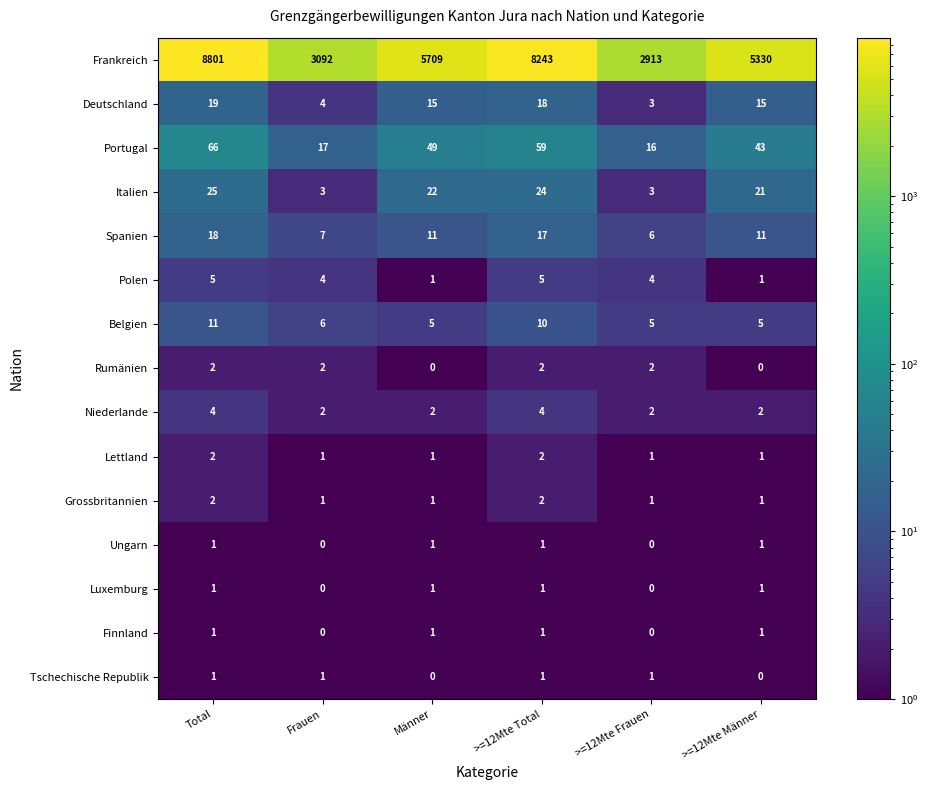

What is the difference between the second highest and minimum values in the Frankreich series?

5330